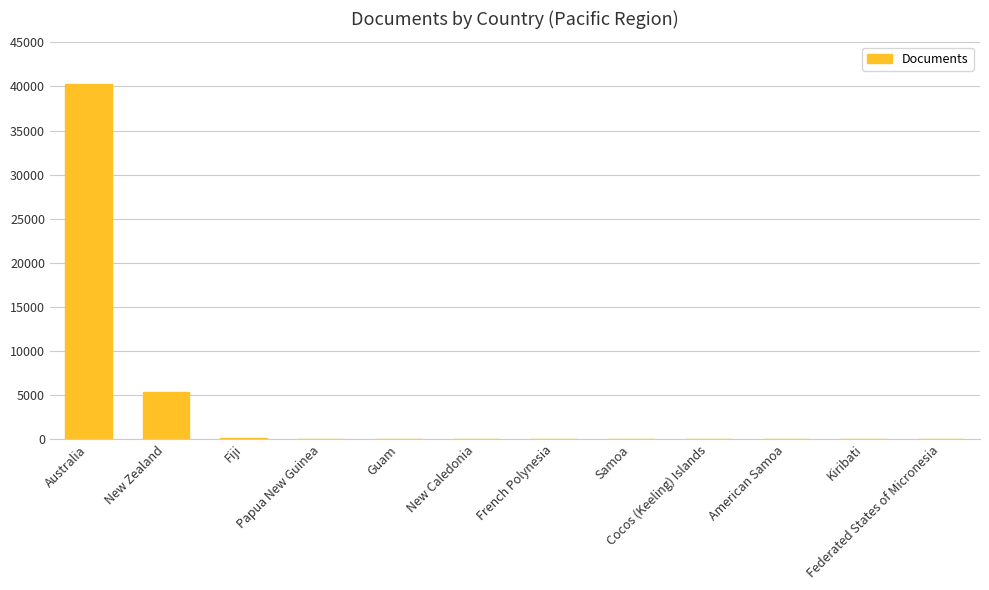

Approximately how many times larger is the value at New Caledonia compared to Papua New Guinea?

0.2